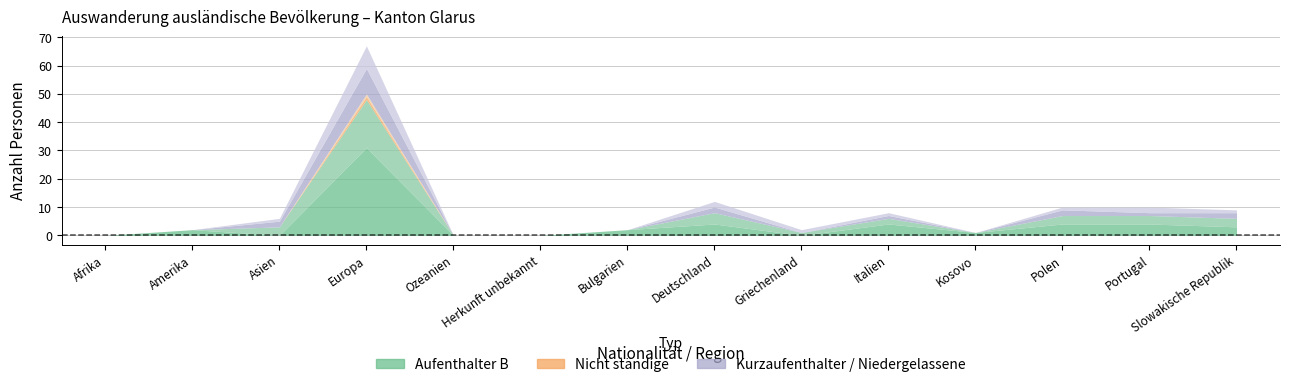

Which has a higher value, Europa or Amerika?

Europa